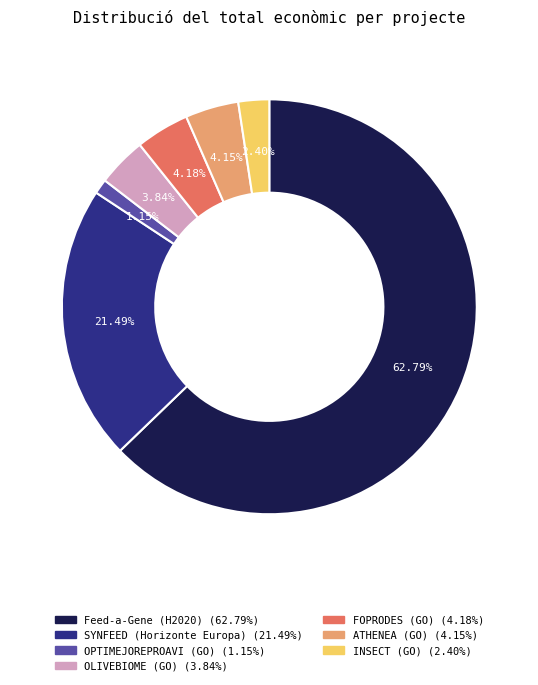

To the nearest percent, what percentage of the pie is OLIVEBIOME (GO)?

4%